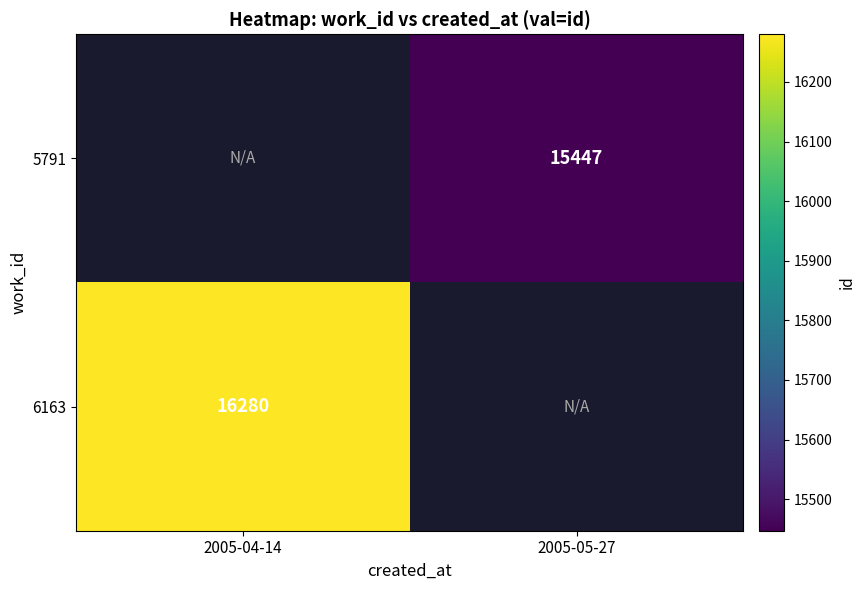

The 6163 series shows 16280 at 2005-04-14. True or false?

True